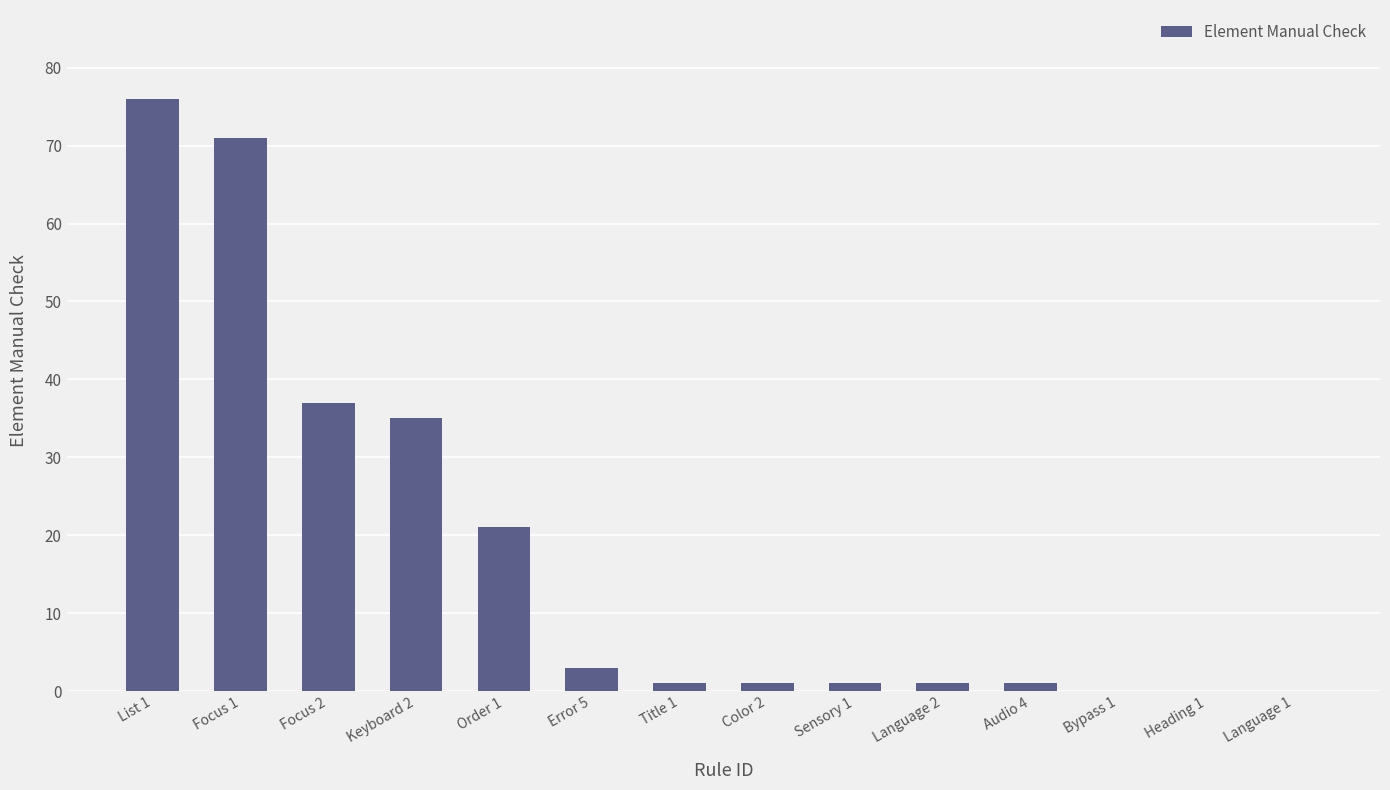

What is the sum of all values?

248